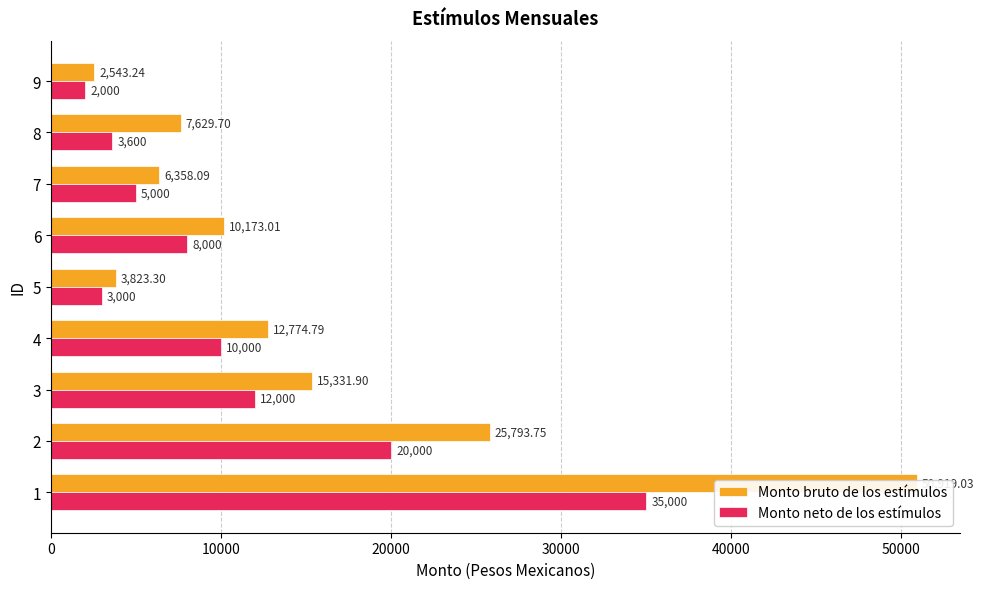

Does the chart contain any negative values?

No